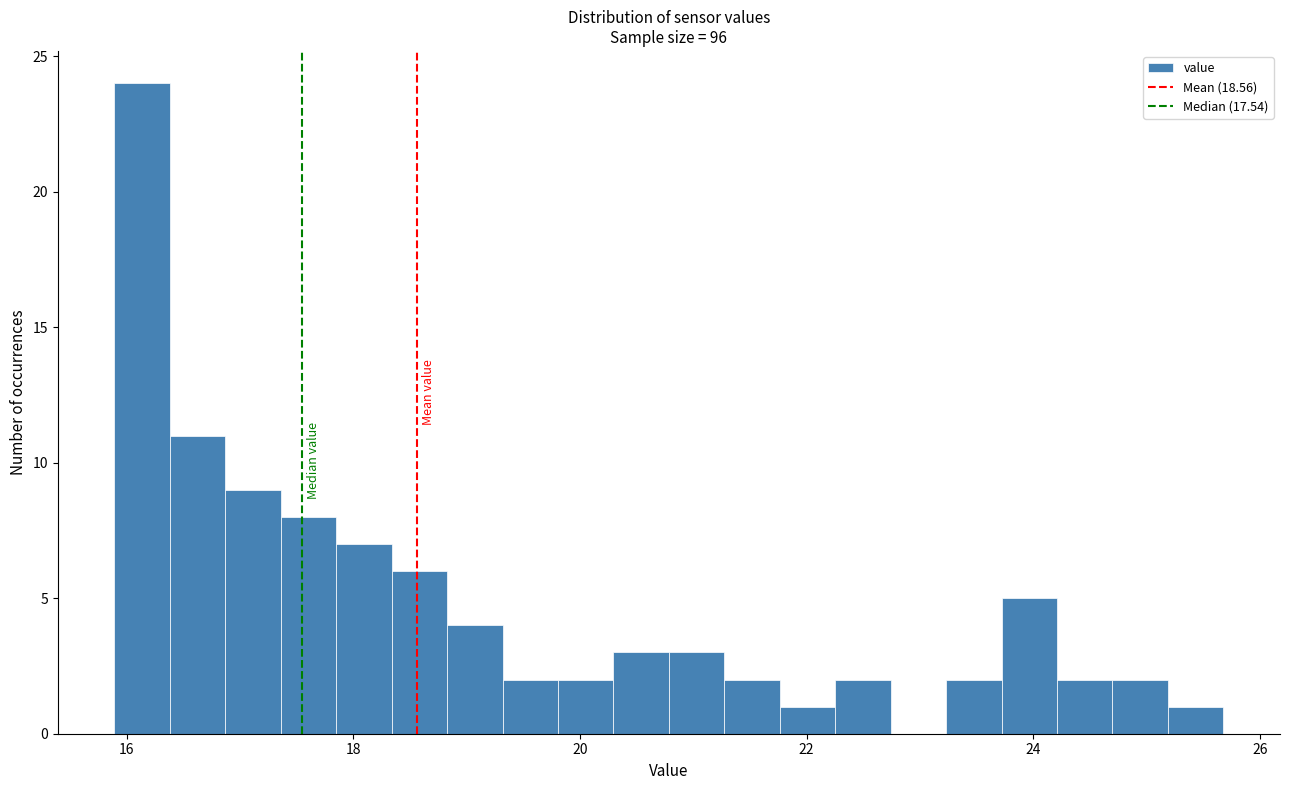

Read against the x-axis, roughly where is the centre of the tallest bar?

16.2